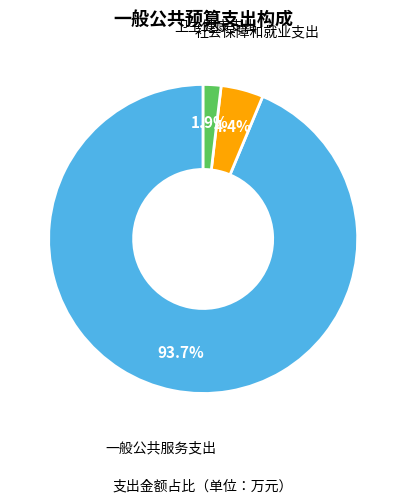

To the nearest percent, what is the average slice percentage?

33%